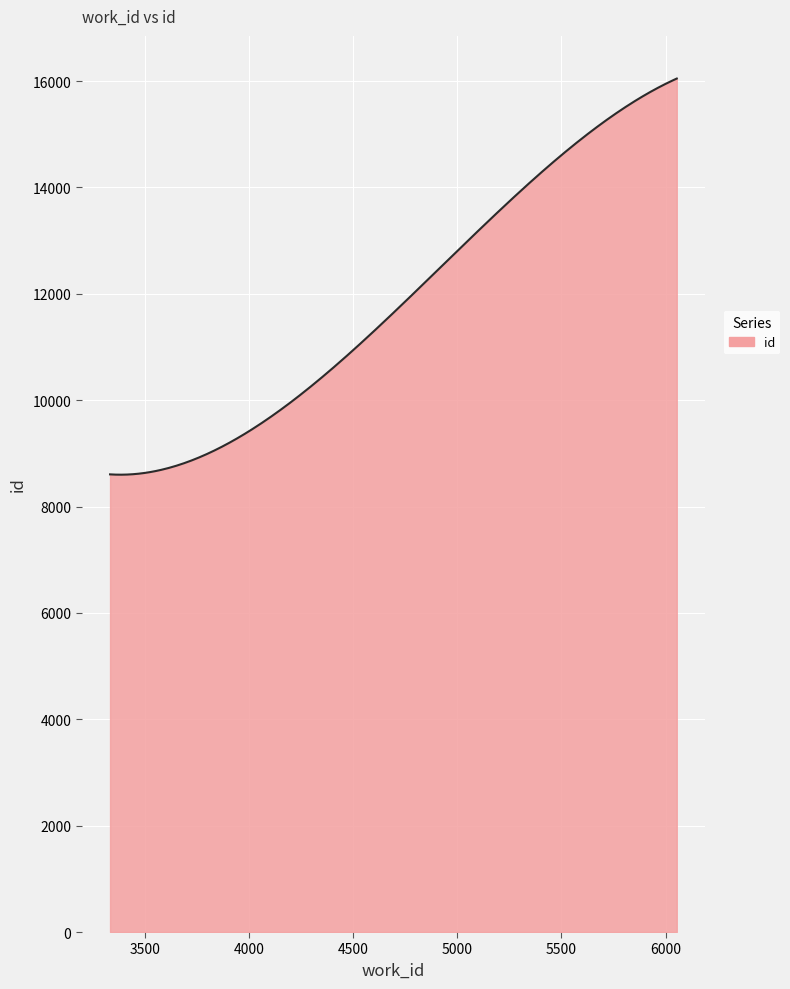

What is the minimum value shown in the chart?

8598.9